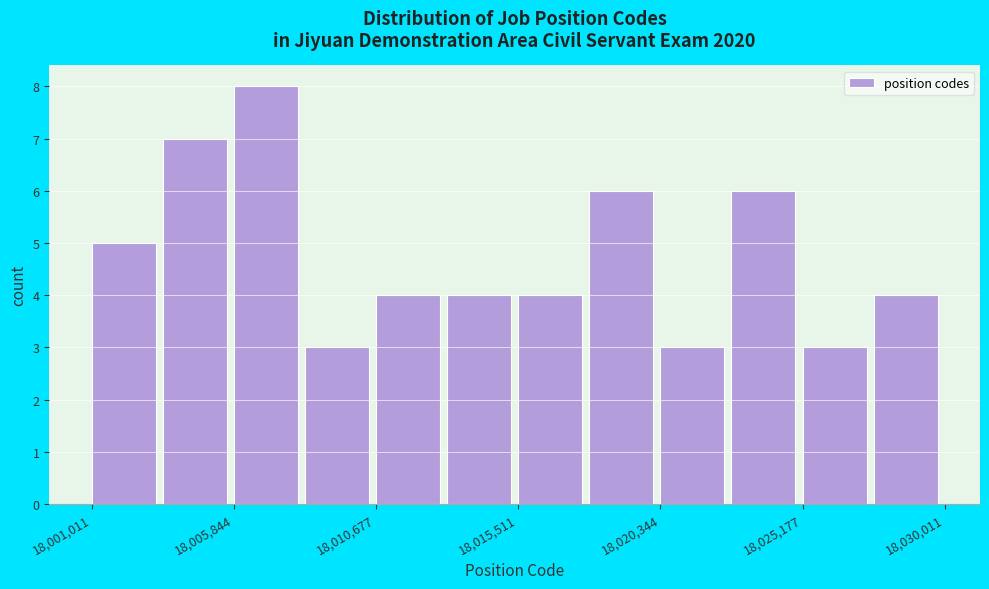

Reading left to right, list every bar in this chart as the range it spans on the x-axis followed by its height. Neither the bar edges nor the heights are printed on the chart, so give them approximately, as read against the axes.

18001000 to 18003500: 5
18003500 to 18006000: 7
18006000 to 18008500: 8
18008500 to 18010500: 3
18010500 to 18013000: 4
18013000 to 18015500: 4
18015500 to 18018000: 4
18018000 to 18020500: 6
18020500 to 18023000: 3
18023000 to 18025000: 6
18025000 to 18027500: 3
18027500 to 18030000: 4